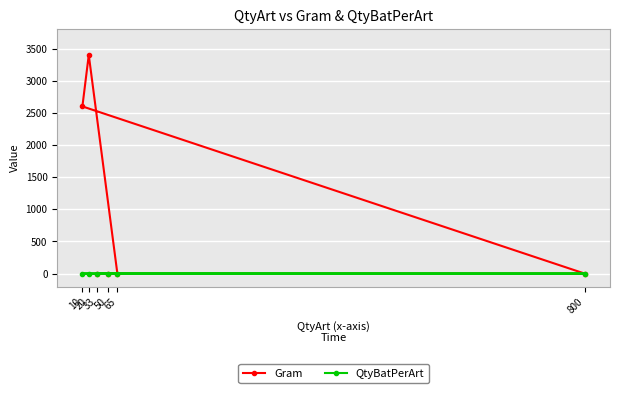

Rank the series by their maximum value, from highest to lowest.

Gram, QtyBatPerArt